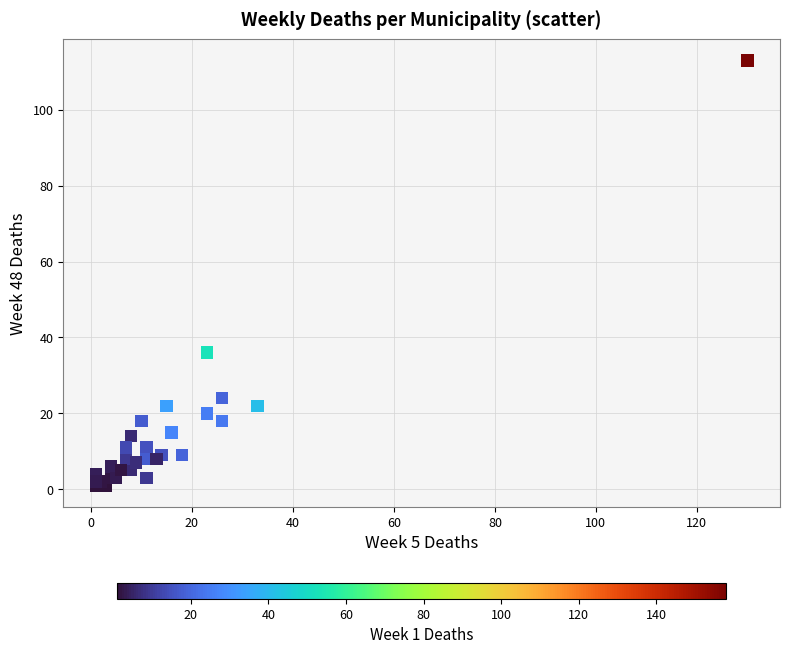

What Y value in the scatter plot is closest to 57?

36